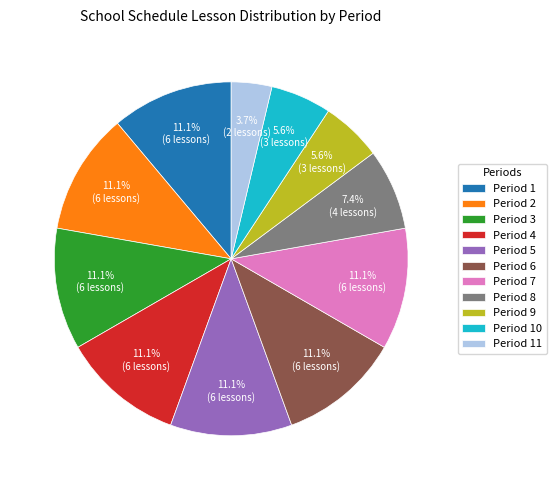

What portion of the pie excludes Period 11?

96.3%